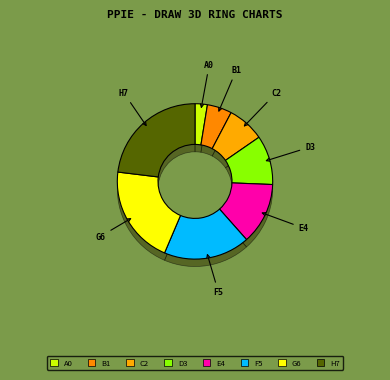

How many segments does this pie chart have?

8